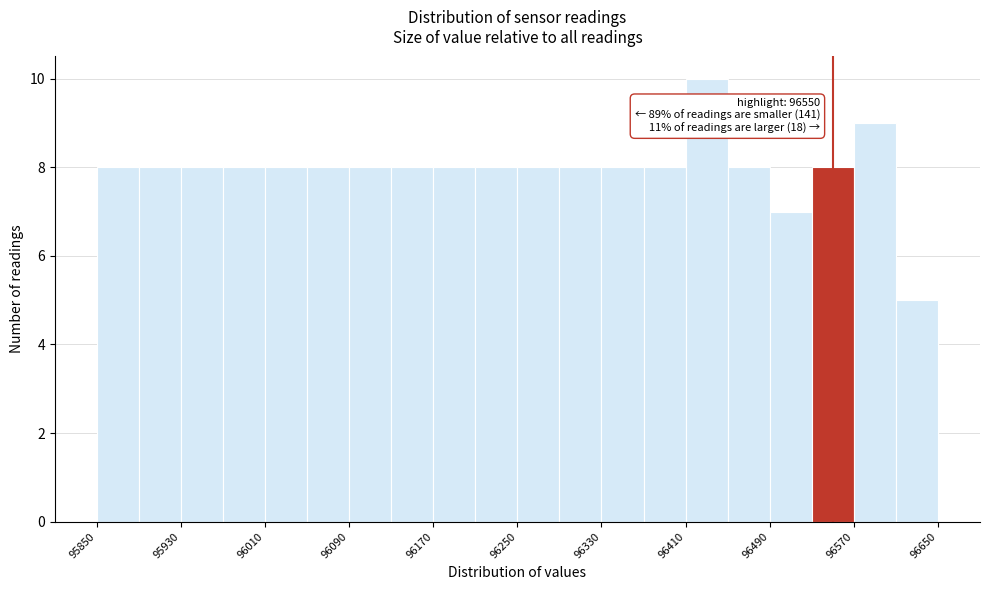

Which range on the x-axis has the tallest bar?

96410 to 96450